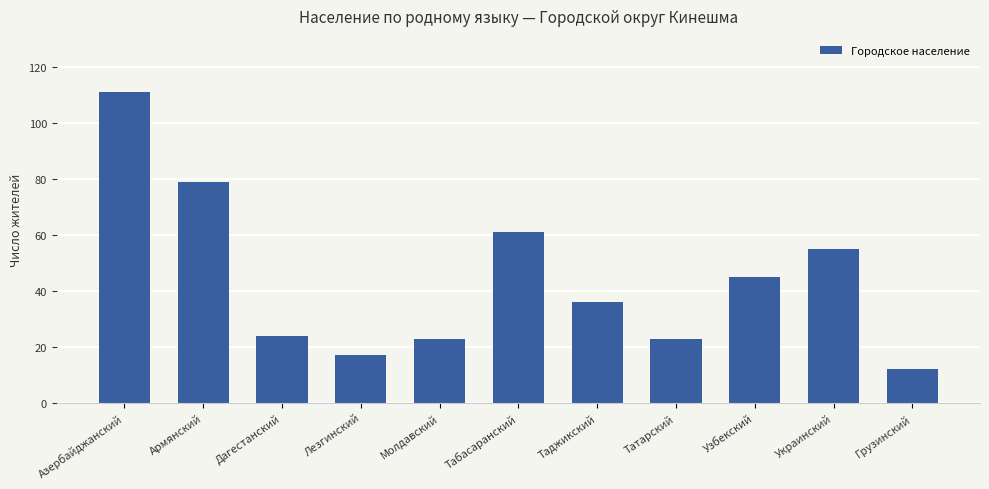

Which label corresponds to the smallest value in the chart?

Грузинский